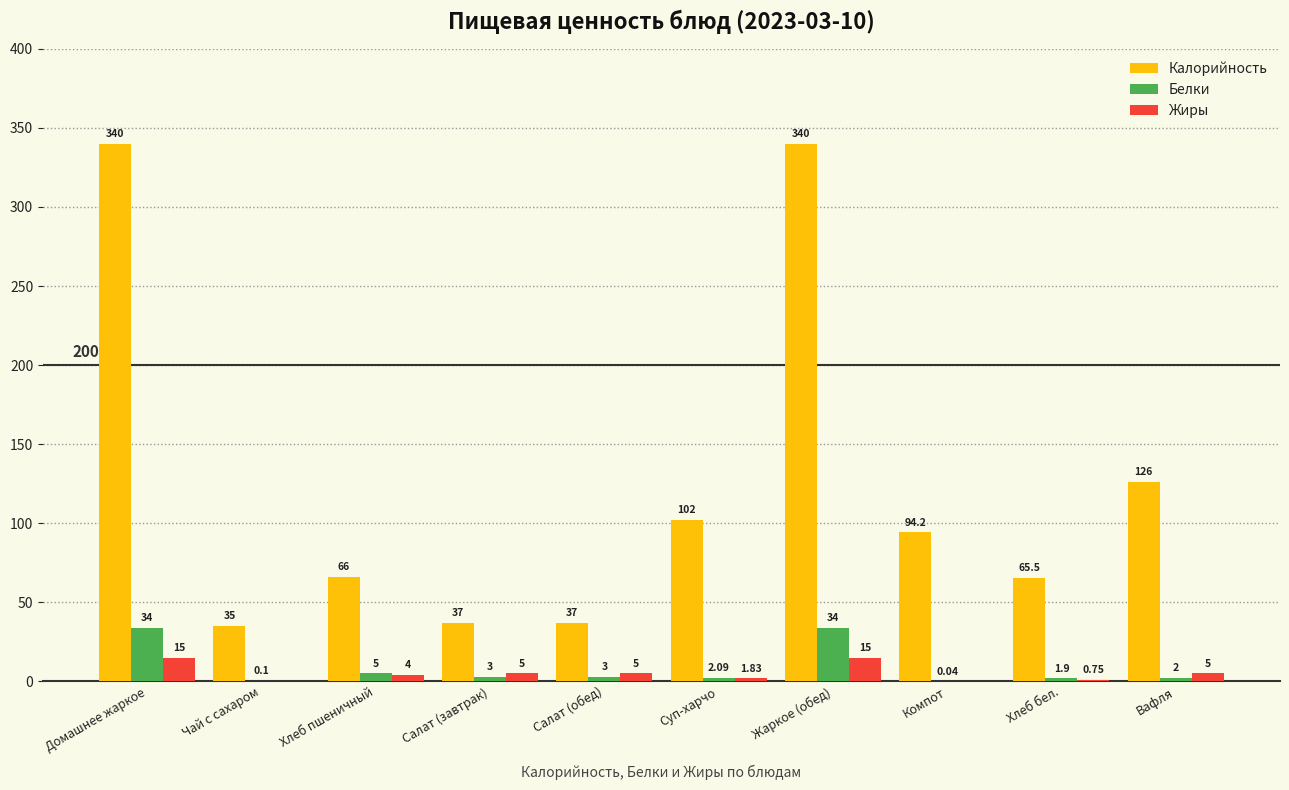

Which series changed the most between Салат (завтрак) and Хлеб бел.?

Калорийность